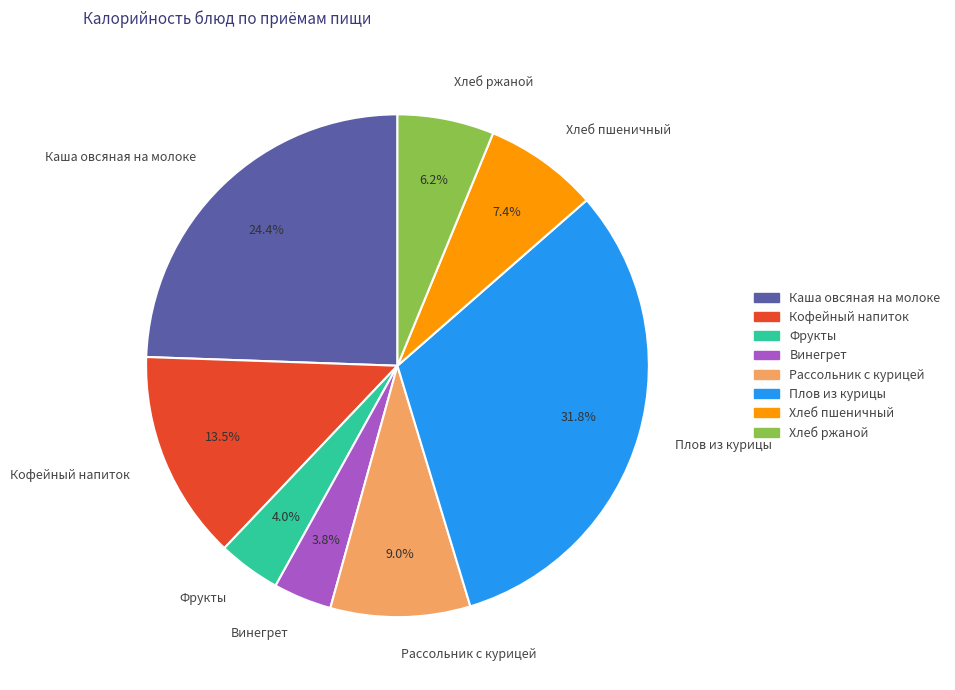

Is Винегрет the majority of the pie?

No